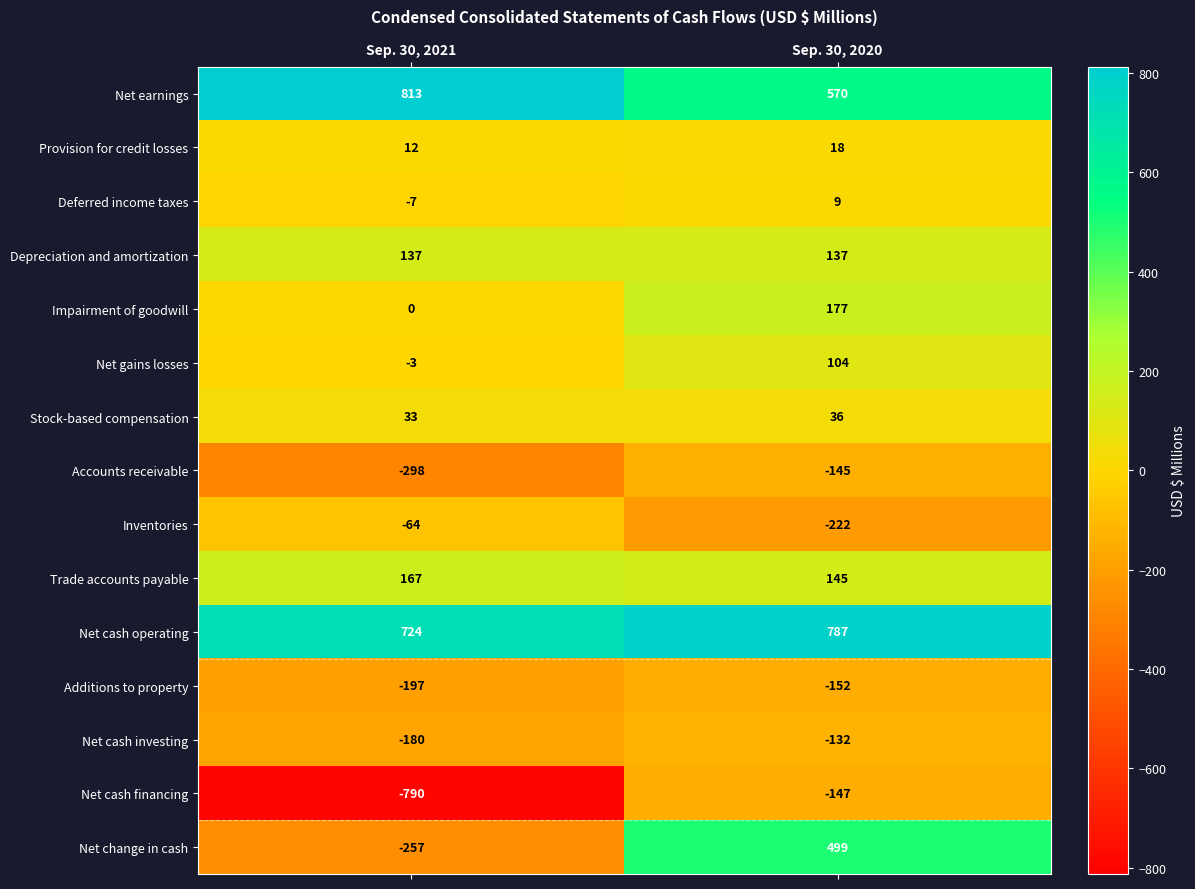

What is the smallest value displayed?

-790